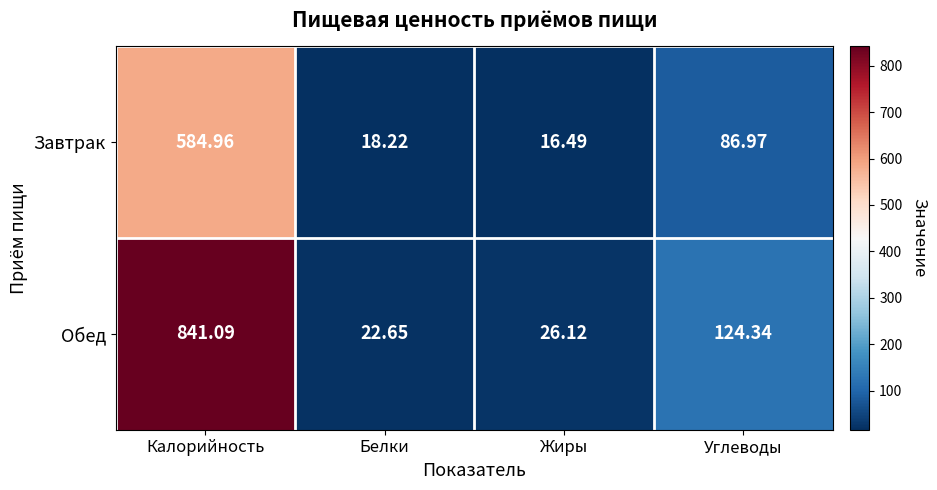

At which label does Завтрак first exceed 86?

Калорийность